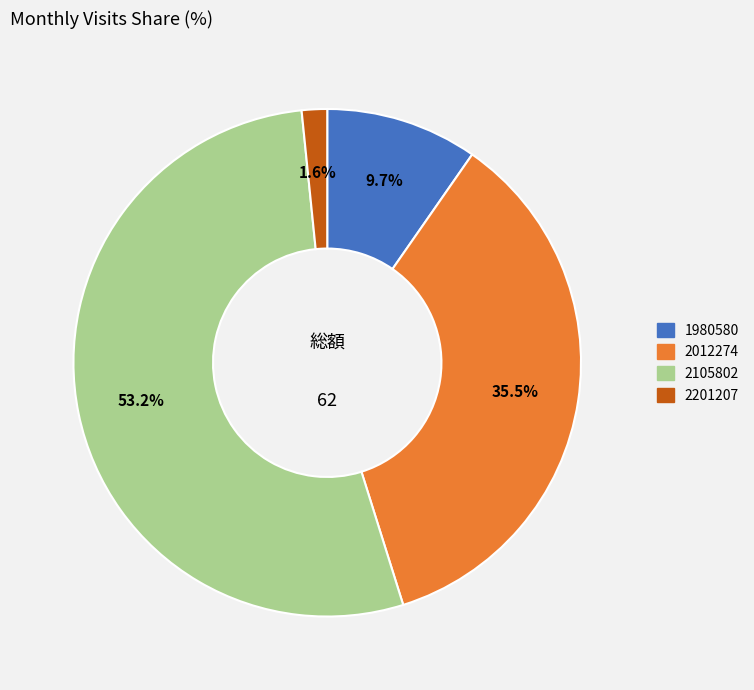

The 2105802 slice represents 40% of the pie. True or false?

False